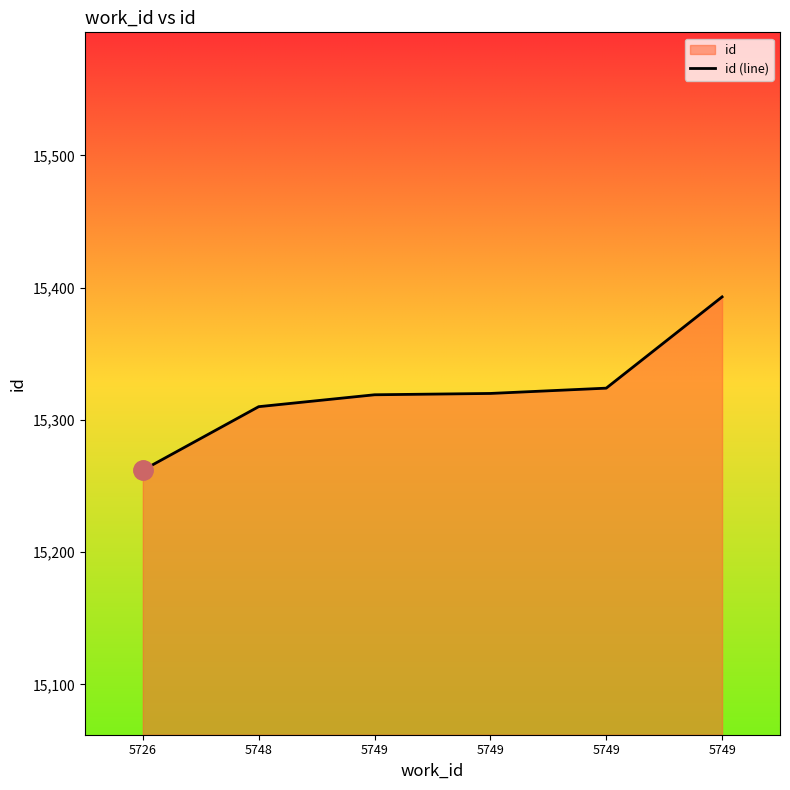

Rank the categories by value from lowest to highest.

5726, 5748, 5749, 5749, 5749, 5749